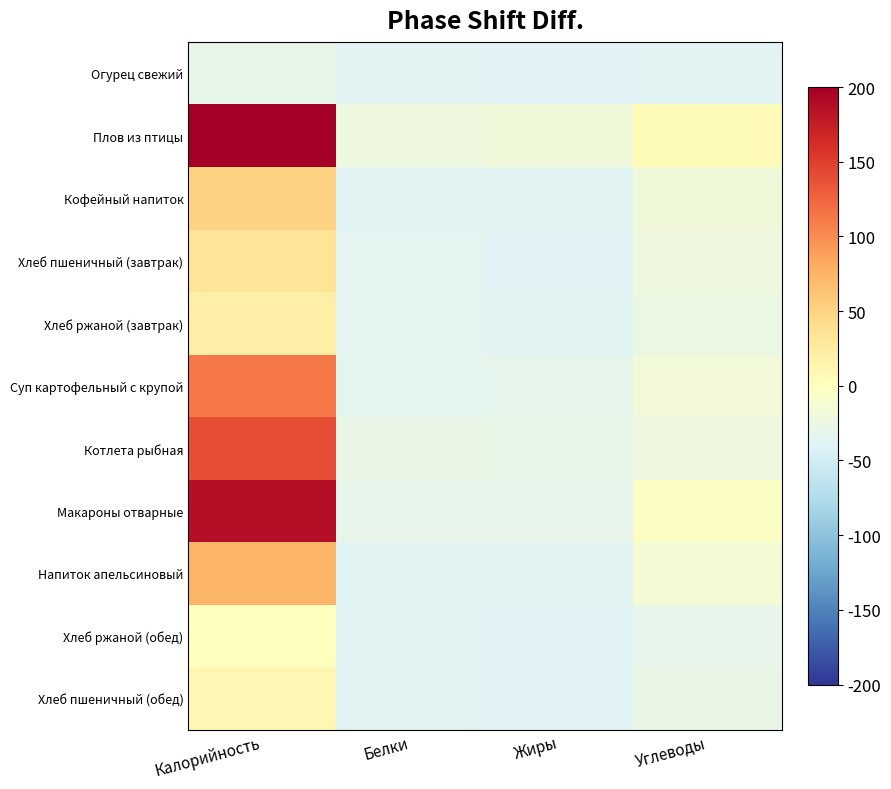

Reading left to right, extract all data points from this chart.

Огурец свежий: Калорийность=-29.1	Белки=-37.3	Жиры=-37.8	Углеводы=-36.1
Плов из птицы: Калорийность=355.6	Белки=-23.2	Жиры=-20.0	Углеводы=6.1
Кофейный напиток: Калорийность=50.9	Белки=-36.3	Жиры=-36.7	Углеводы=-19.5
Хлеб пшеничный (завтрак): Калорийность=34.1	Белки=-35.1	Жиры=-37.5	Углеводы=-23.0
Хлеб ржаной (завтрак): Калорийность=20.9	Белки=-35.8	Жиры=-37.4	Углеводы=-25.9
Суп картофельный с крупой: Калорийность=112.8	Белки=-33.5	Жиры=-31.7	Углеводы=-18.0
Котлета рыбная: Калорийность=140.3	Белки=-27.3	Жиры=-29.1	Углеводы=-23.2
Макароны отварные: Калорийность=187.4	Белки=-30.9	Жиры=-30.6	Углеводы=-4.6
Напиток апельсиновый: Калорийность=73.1	Белки=-36.3	Жиры=-36.1	Углеводы=-15.4
Хлеб ржаной (обед): Калорийность=1.4	Белки=-36.4	Жиры=-37.5	Углеводы=-29.8
Хлеб пшеничный (обед): Калорийность=10.1	Белки=-36.0	Жиры=-37.6	Углеводы=-27.9